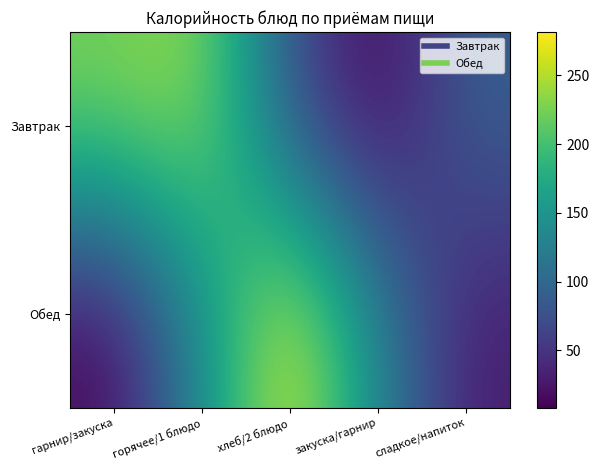

Rank the series at хлеб/2 блюдо from lowest to highest value.

Завтрак, Обед